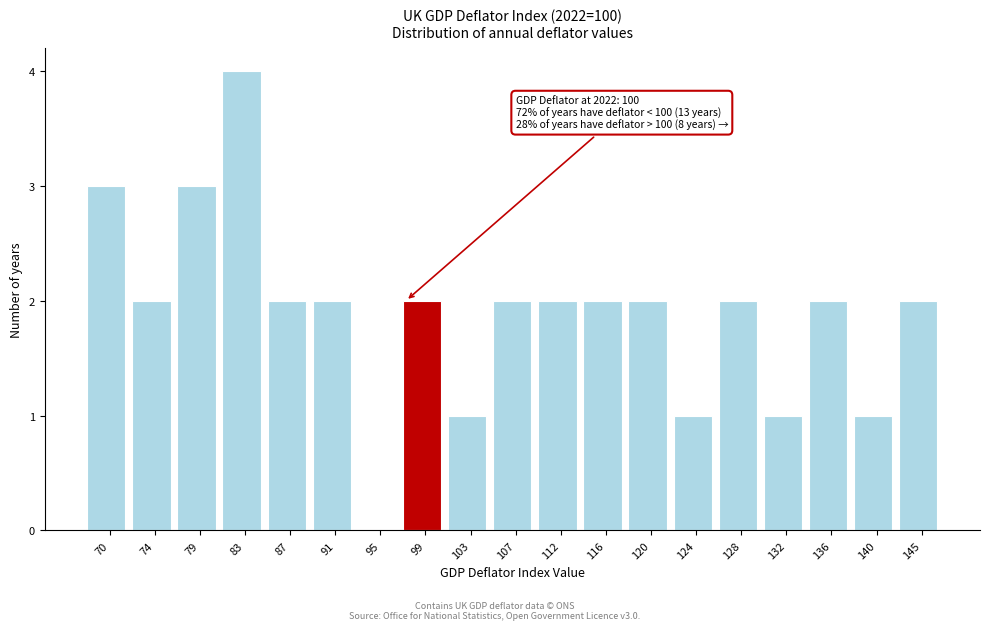

Reading right to left, list all the values displayed in this chart.

145=2	140=1	136=2	132=1	128=2	124=1	120=2	116=2	112=2	107=2	103=1	99=2	95=0	91=2	87=2	83=4	79=3	74=2	70=3